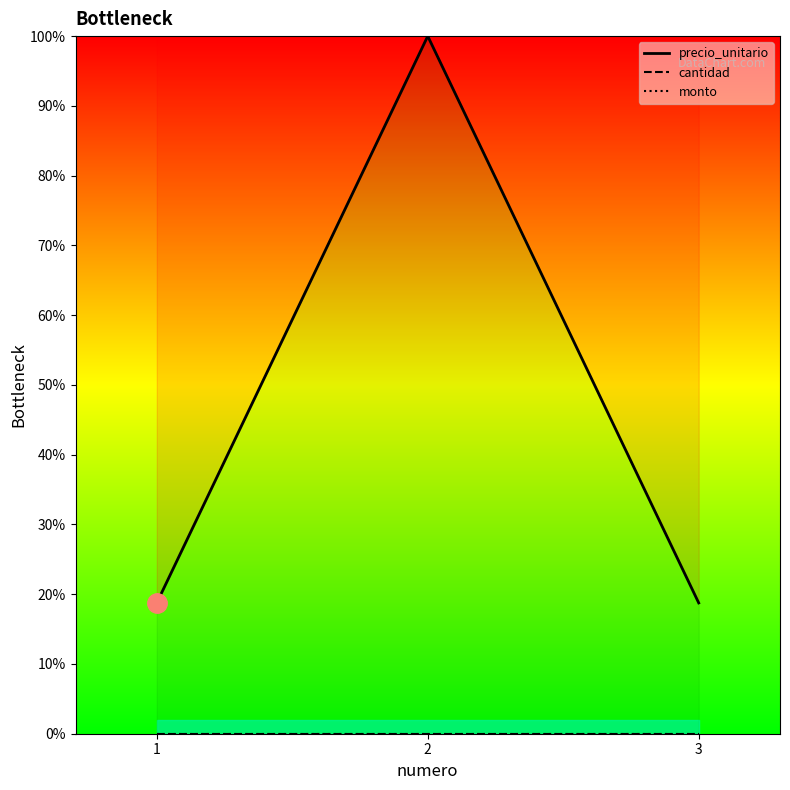

What is the lowest value of the precio_unitario series?

0.2